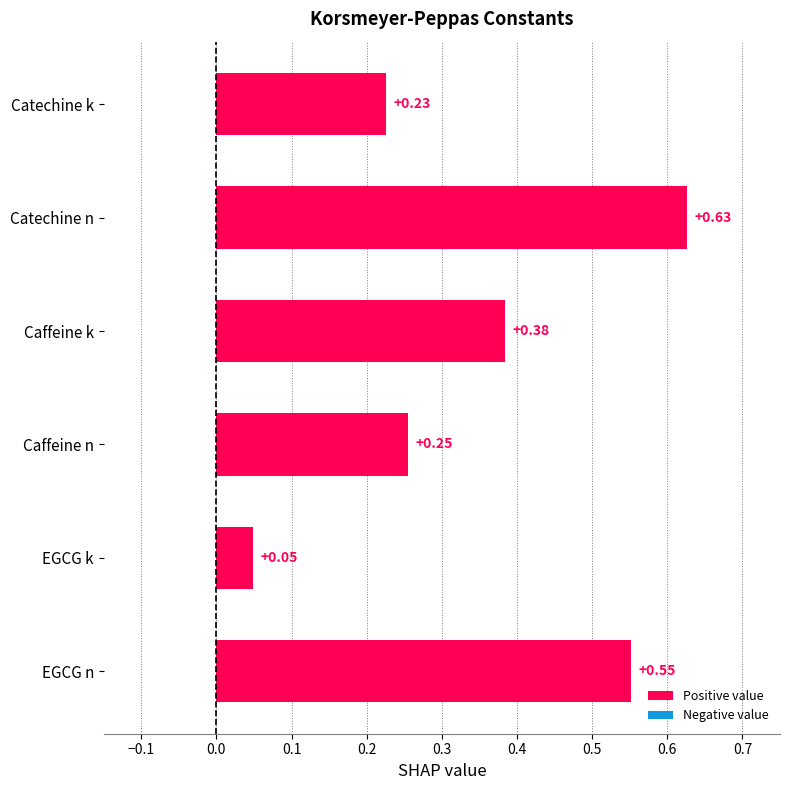

What is the sum of the values at Catechine n and EGCG k?

0.7